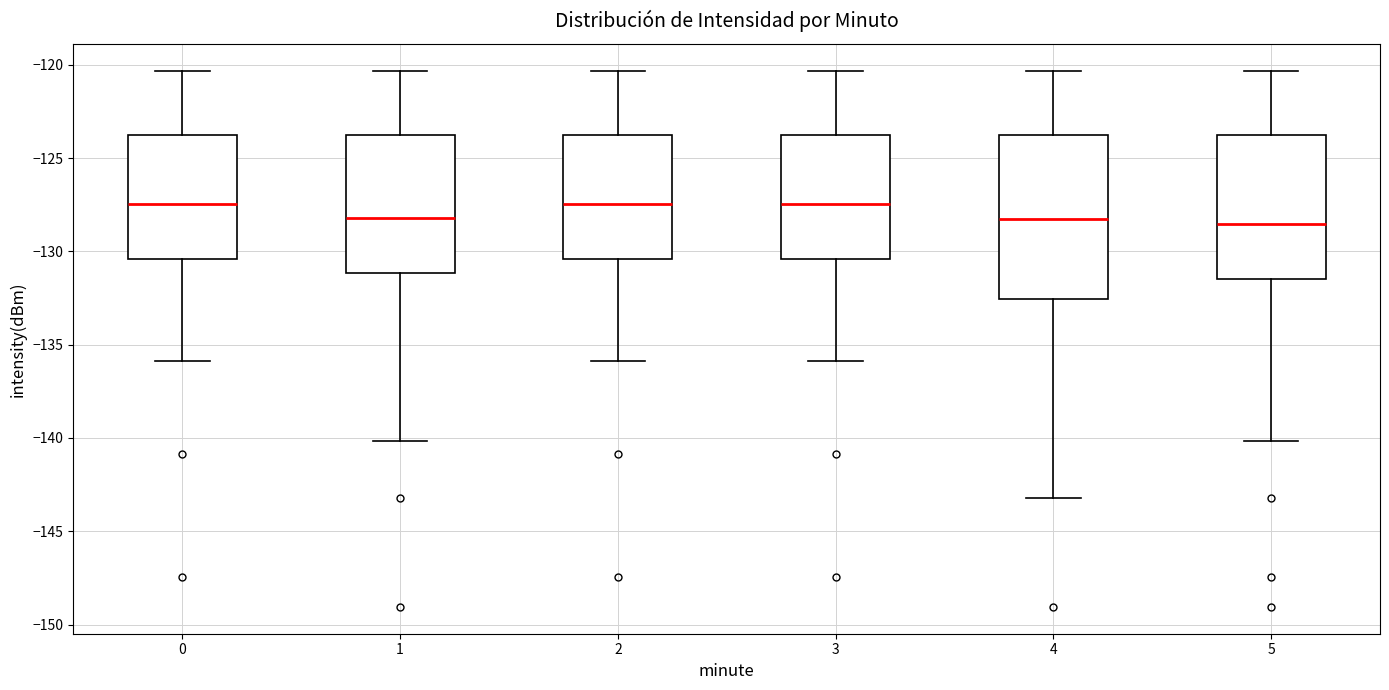

Which box is the tallest, from its lower edge to its upper edge?

4